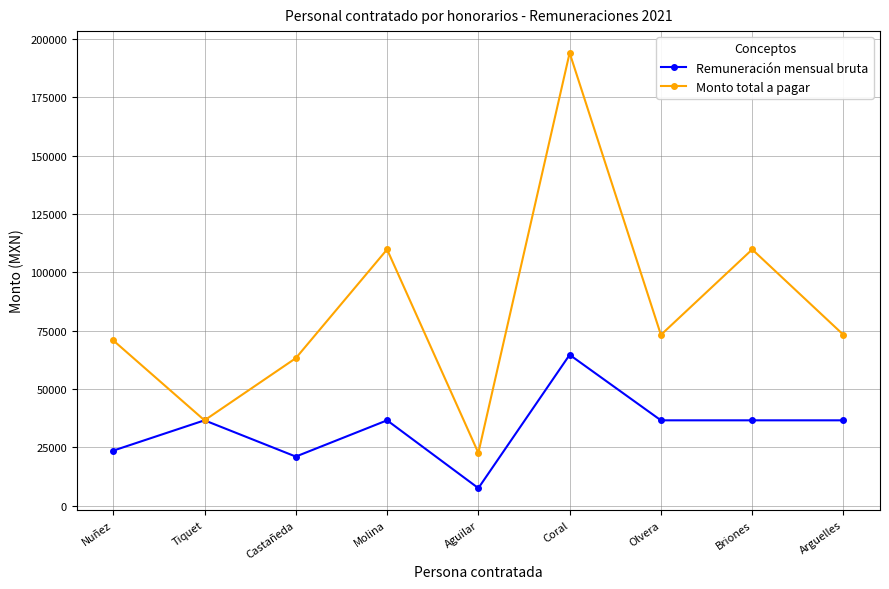

What is the label of the 4th point from the left?

Molina